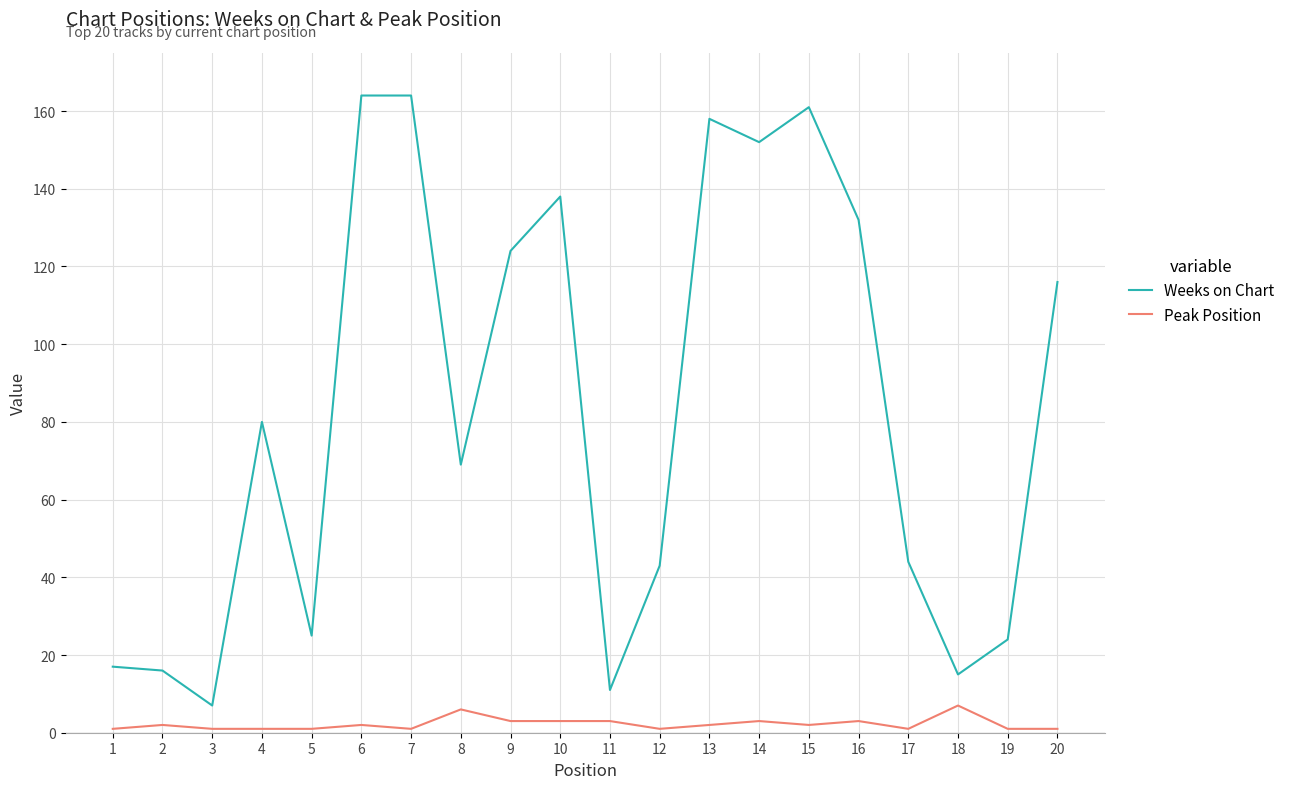

The value of Weeks on Chart at 11 is 11. True or false?

True